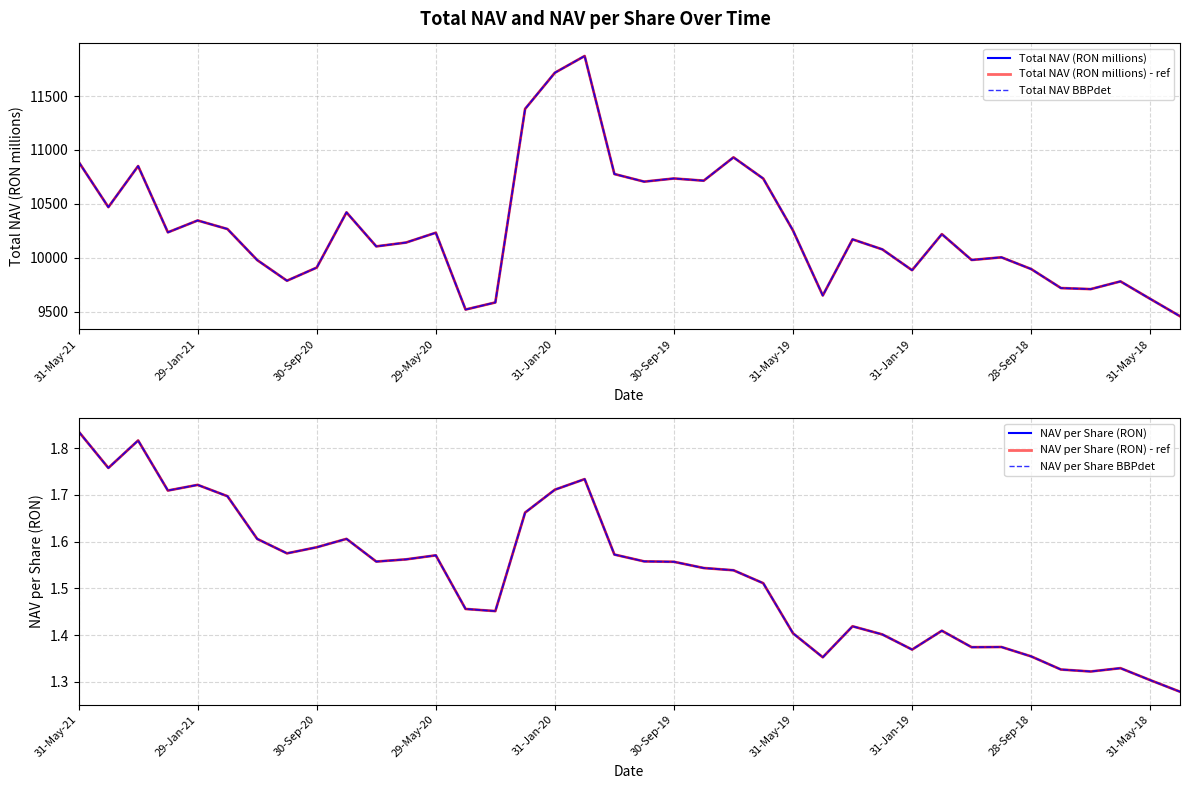

Where does the Total NAV BBPdet series first go above 10219?

31-May-21